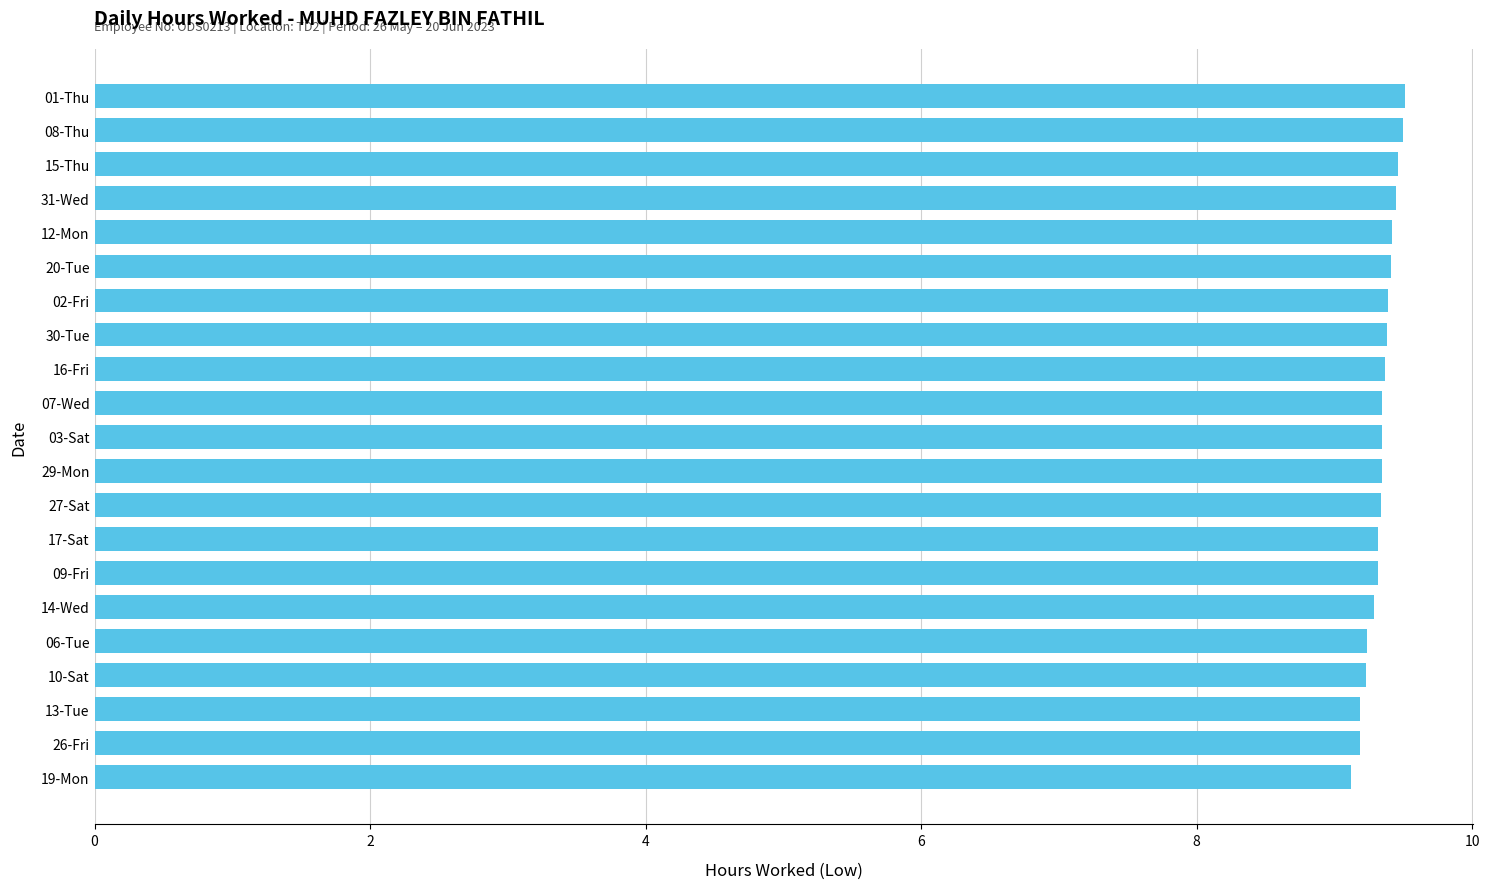

What is the average value?

9.3